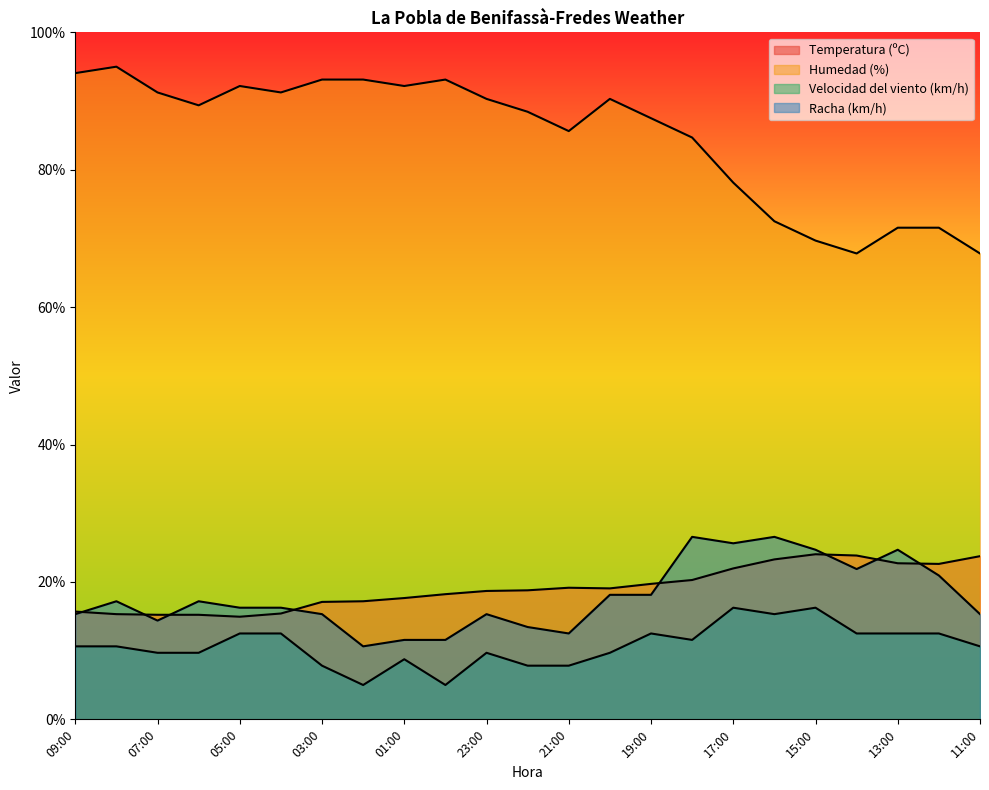

What is the difference between the Velocidad del viento (km/h) values at 21:00 and 23:00?

1.9